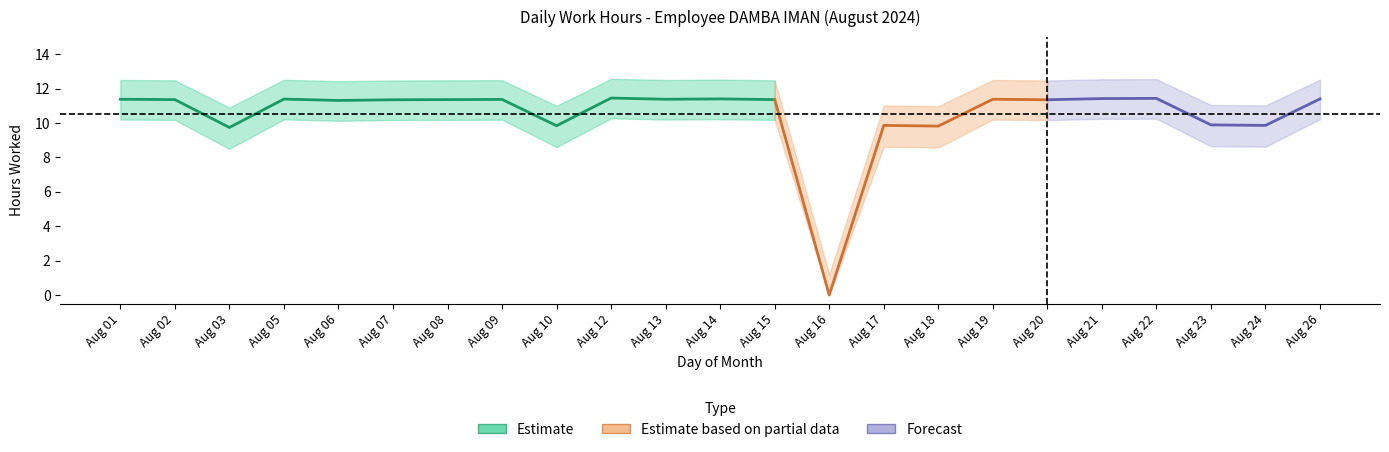

Reading left to right, transcribe all the data shown in this chart.

Low: 11.4	11.4	9.7	11.4	11.3	11.3	11.4	11.4	9.8	11.4	11.4	11.4	11.4	0.0	9.9	9.8	11.4	11.3	11.4	11.4	9.9	9.9	11.4
Low_upper: 12.5	12.5	10.9	12.5	12.4	12.5	12.5	12.5	11.0	12.6	12.5	12.5	12.5	1.2	11.0	11.0	12.5	12.5	12.5	12.6	11.1	11.0	12.5
Low_lower: 10.2	10.2	8.5	10.2	10.1	10.2	10.2	10.2	8.6	10.3	10.2	10.2	10.2	0.0	8.6	8.6	10.2	10.2	10.2	10.2	8.7	8.6	10.2